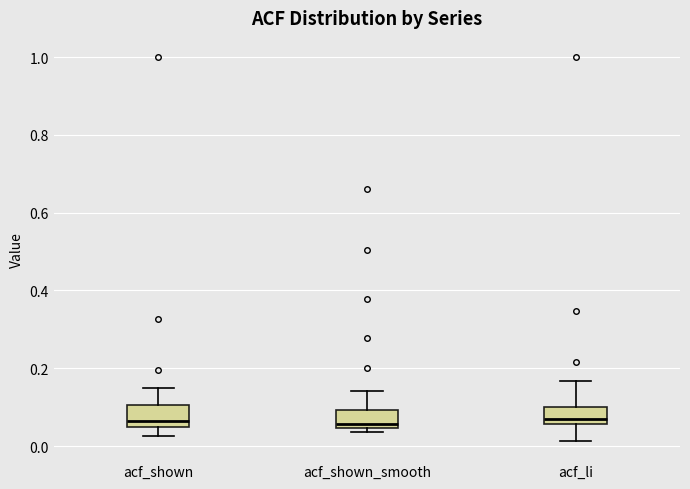

Reading left to right, read every box against the y-axis: the position of its median line, the range the box covers, and the ends of its whiskers. The values are not printed on the chart, so give them approximately, as read against the axis.

acf_shown: median 0.06, box 0.04 to 0.10, whiskers 0.02 to 0.14
acf_shown_smooth: median 0.06, box 0.04 to 0.10, whiskers 0.04 (just below the box's lower edge) to 0.14
acf_li: median 0.08, box 0.06 to 0.10, whiskers 0.02 to 0.16